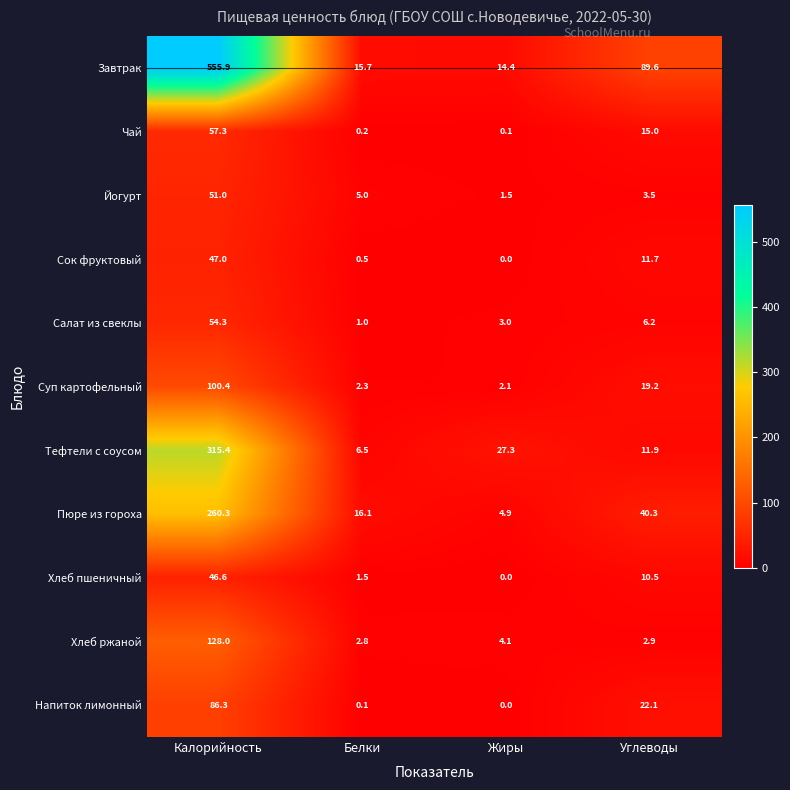

Is it true that Пюре из гороха equals 16.1 at Белки?

True